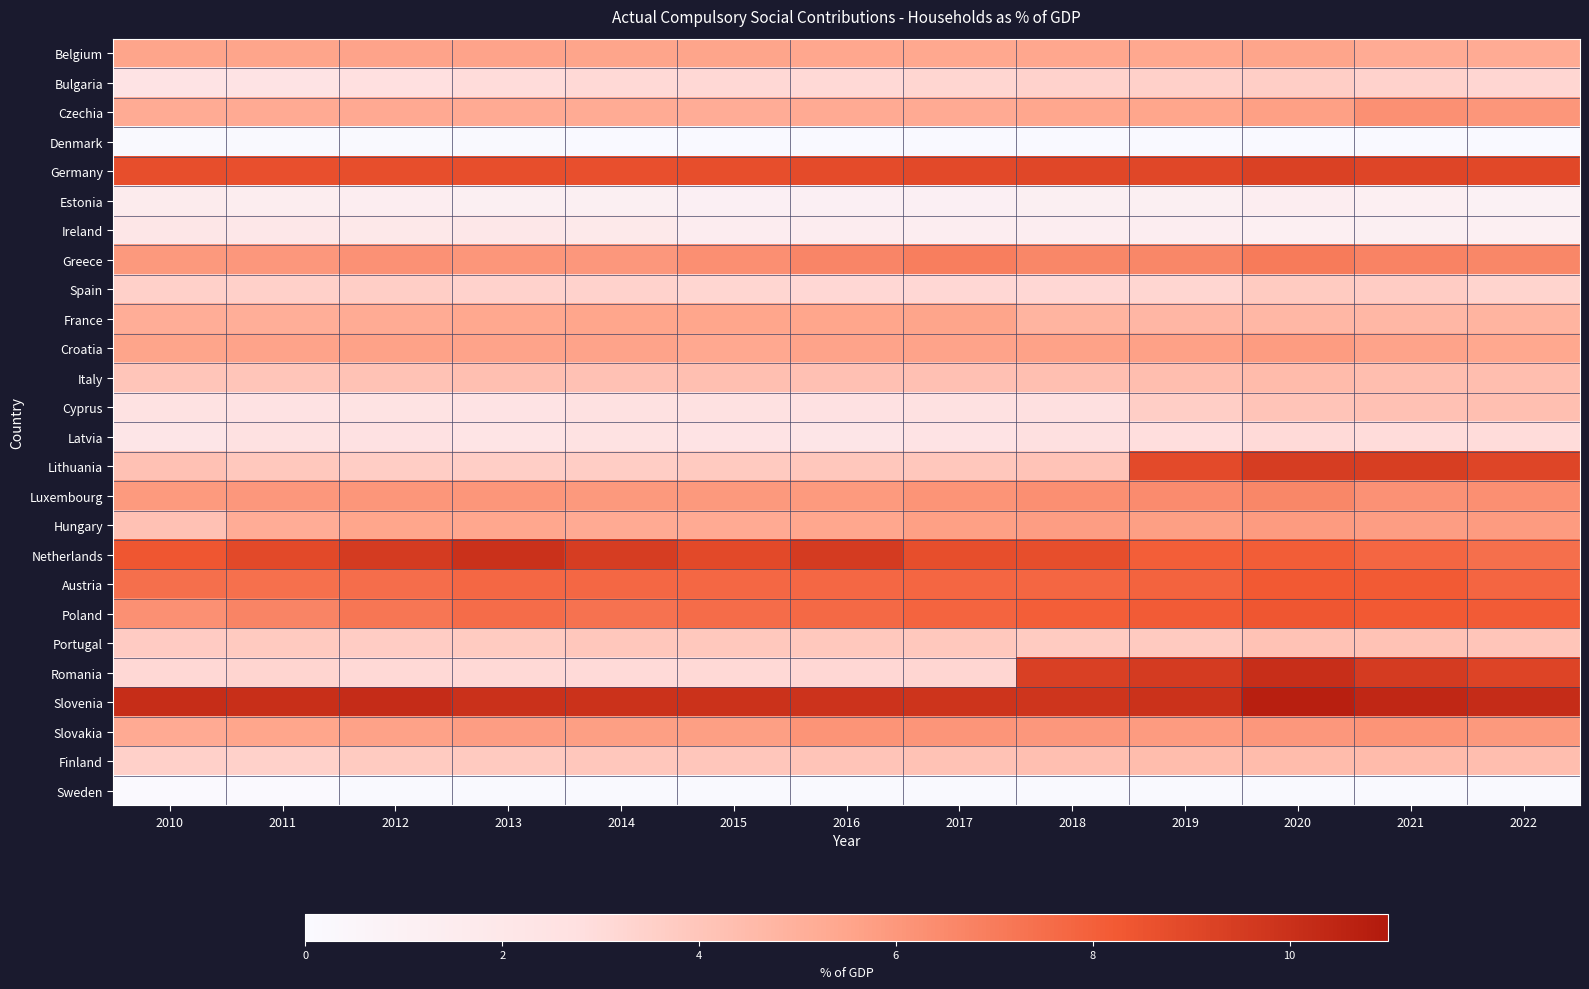

What is the spread (max minus min) of values at 2013?

9.9